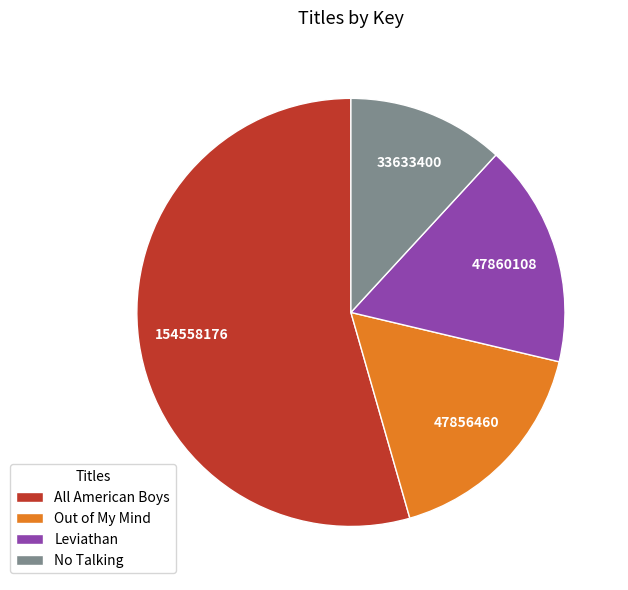

Is No Talking the majority of the pie?

No